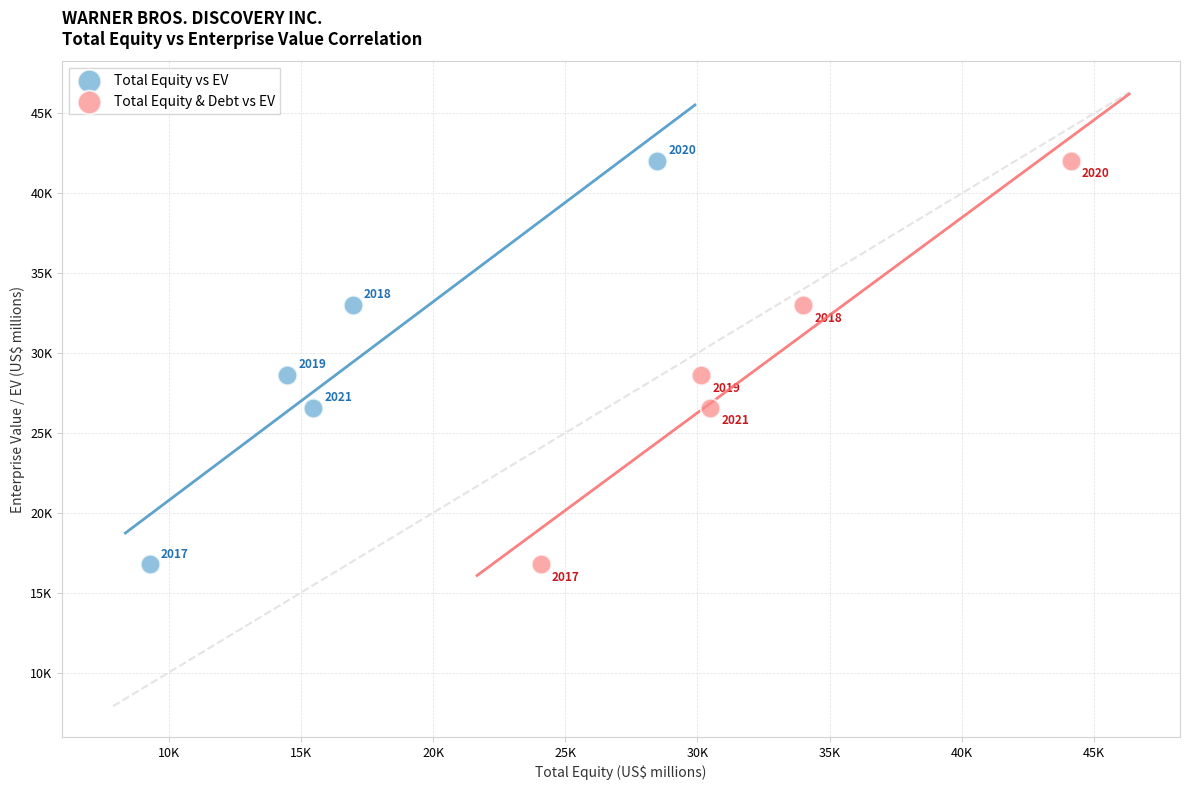

What are all the series names shown in the legend?

Total Equity vs EV, Total Equity & Debt vs EV